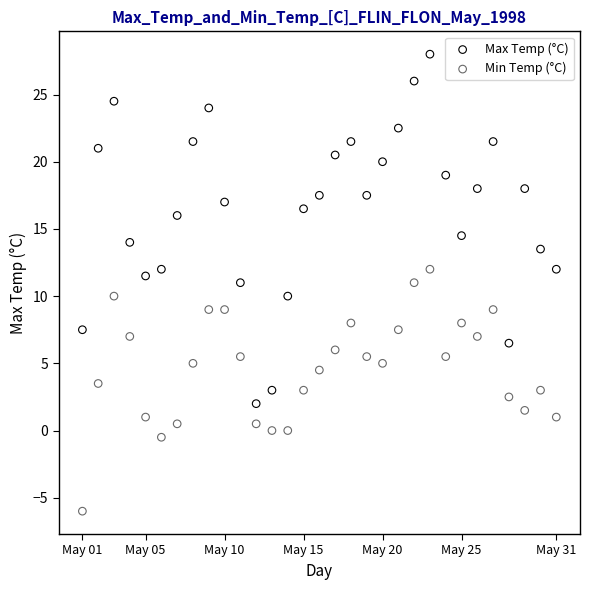

What are all the series names shown in the legend?

Max Temp (°C), Min Temp (°C)